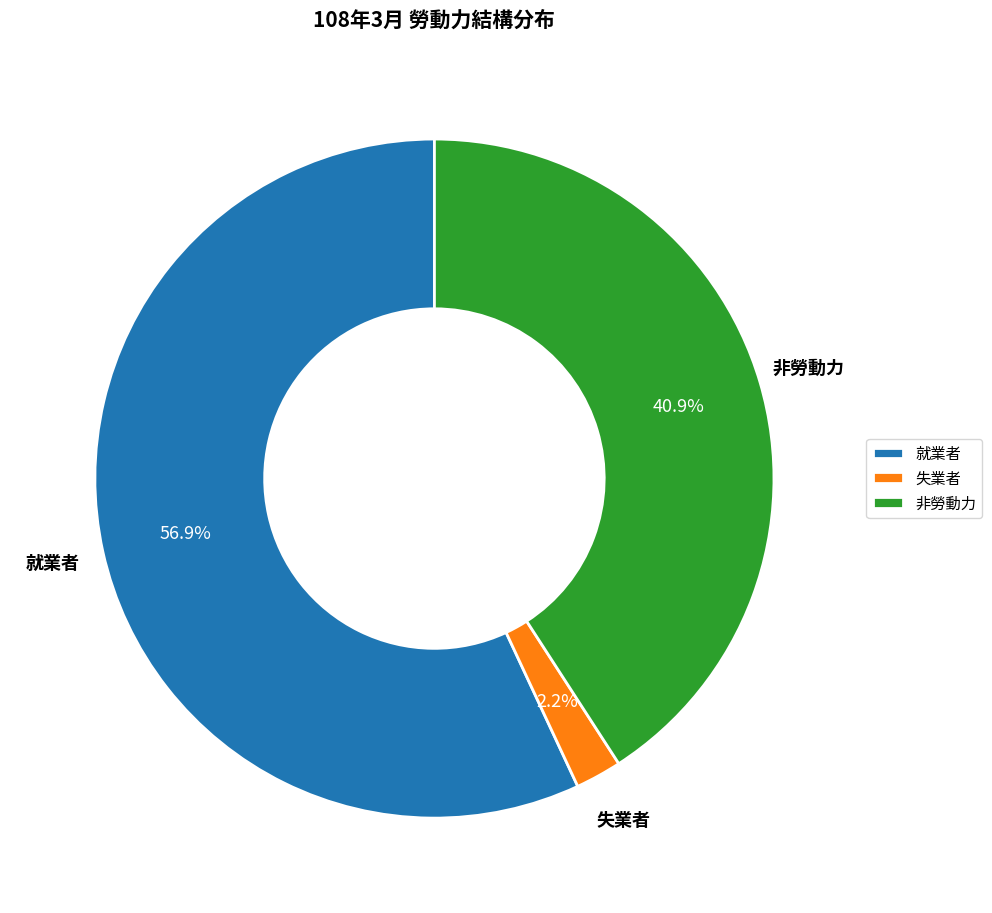

Which category has the smallest portion of the pie?

失業者